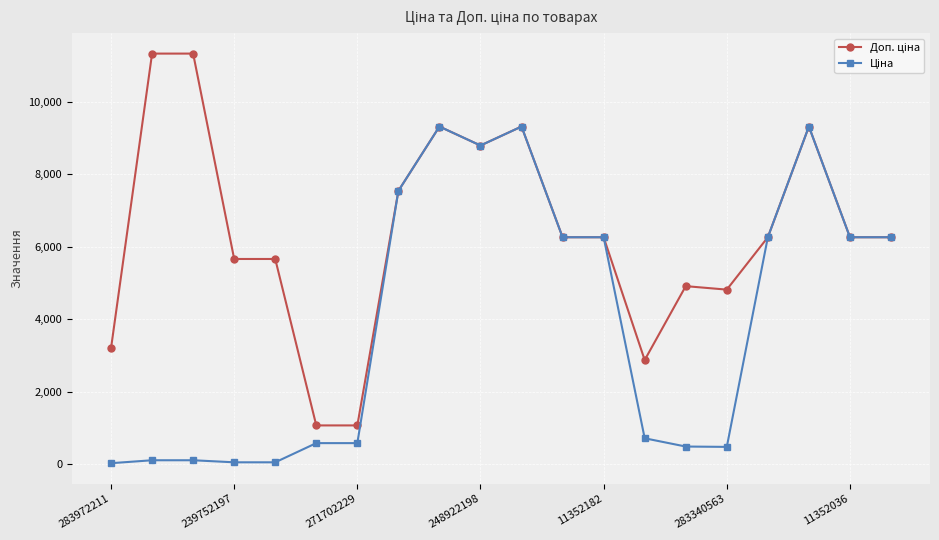

What is the greatest value displayed?

11334.0